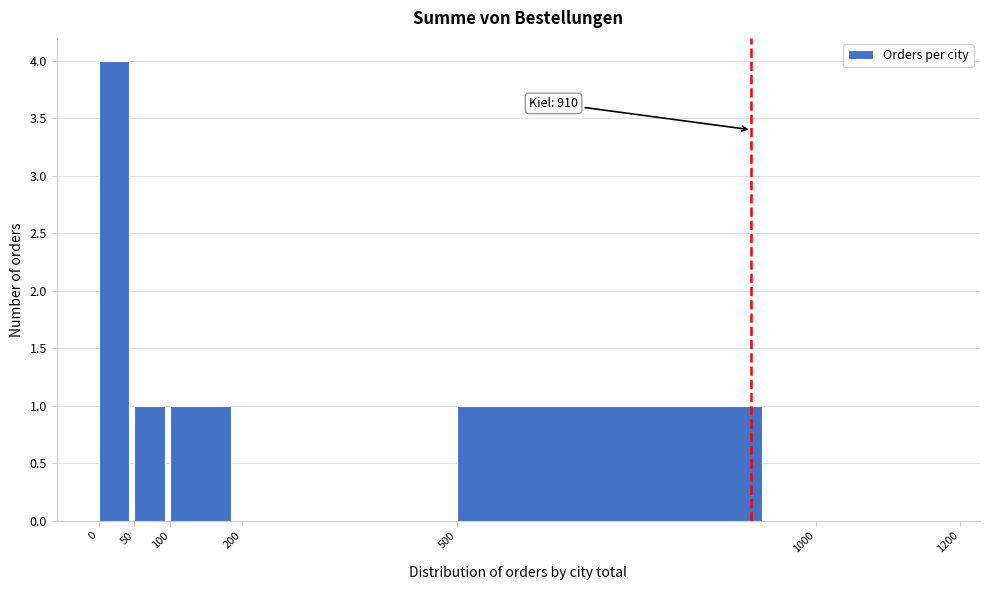

Over which range of the x-axis is the bar tallest?

0 to 50